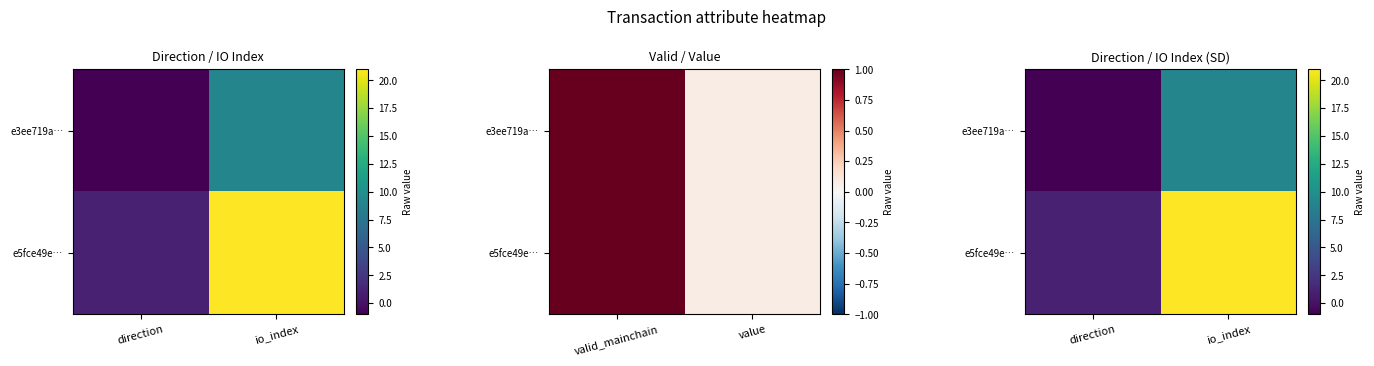

Which series changed the most between direction and io_index?

e5fce49e…